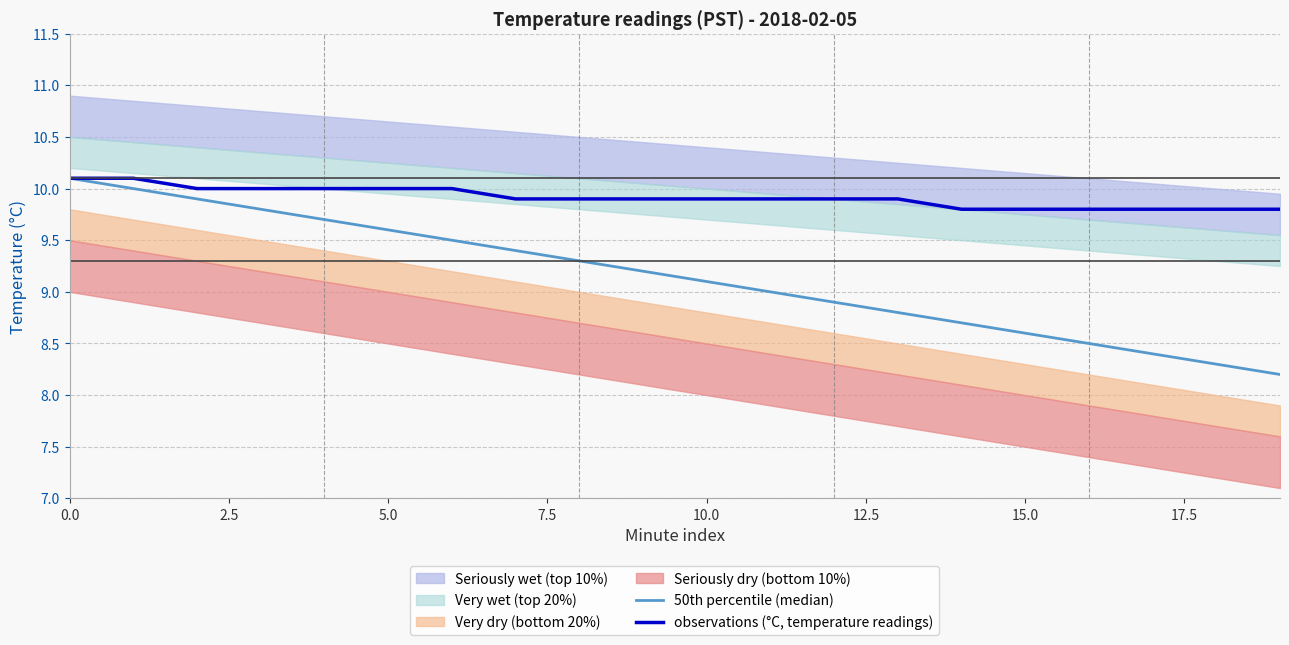

Count the observations (°C, temperature readings) values in the range 9 to 10.

18